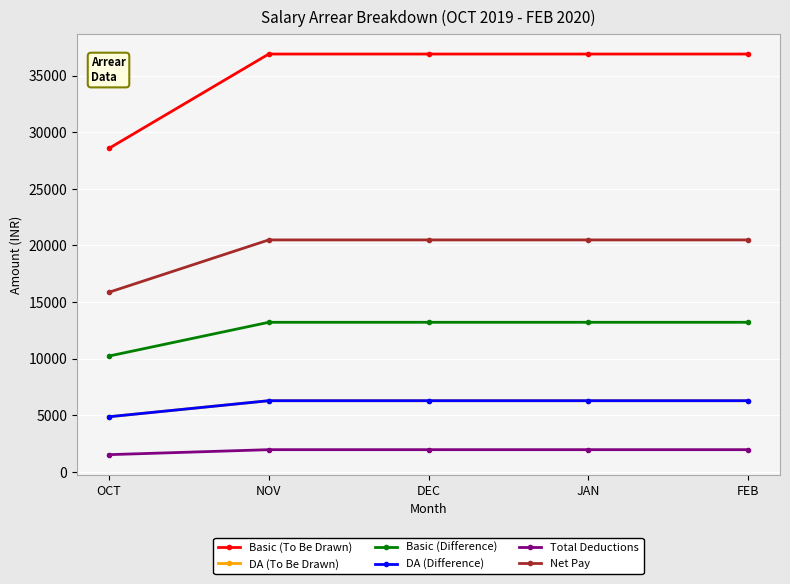

What is the smallest value displayed?

1507